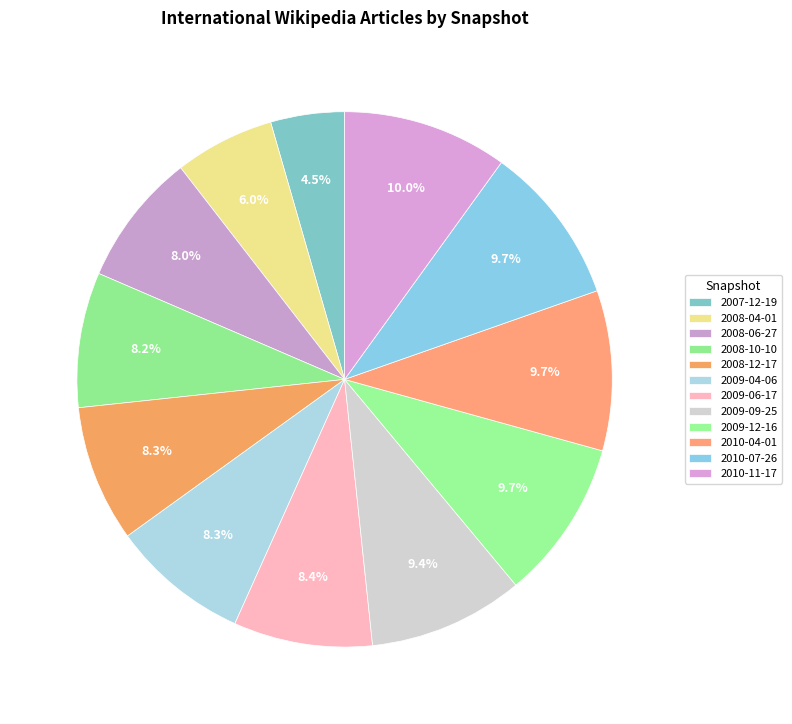

Is there any slice that represents more than half of the pie?

No